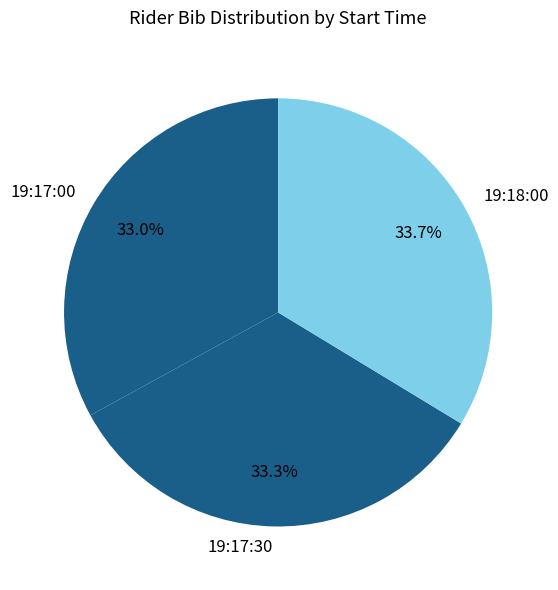

Is 19:17:30 the majority of the pie?

No